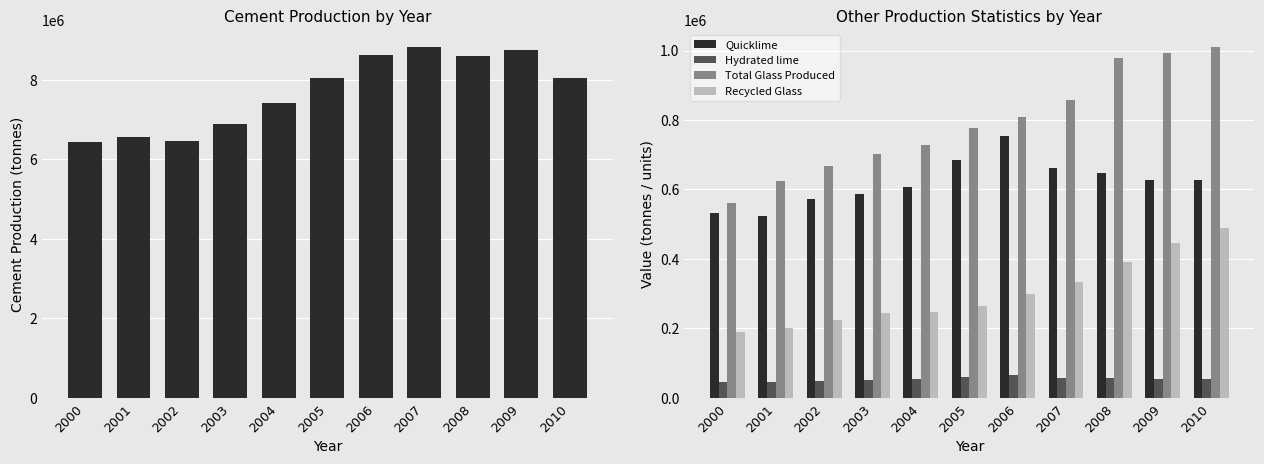

Is it true that Cement Production equals 2867681 at 2002?

False